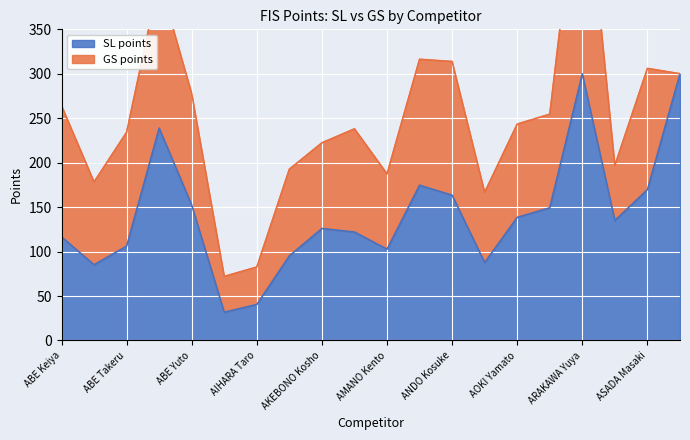

How many times do GS points and SL points cross each other?

3